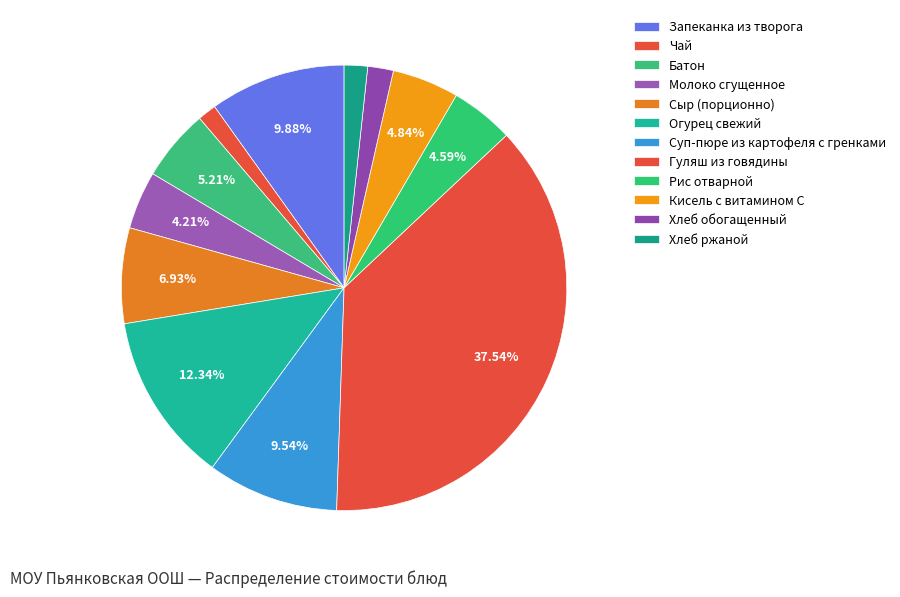

Rank the categories by value from lowest to highest.

Чай, Хлеб ржаной, Хлеб обогащенный, Молоко сгущенное, Рис отварной, Кисель с витамином С, Батон, Сыр (порционно), Суп-пюре из картофеля с гренками, Запеканка из творога, Огурец свежий, Гуляш из говядины